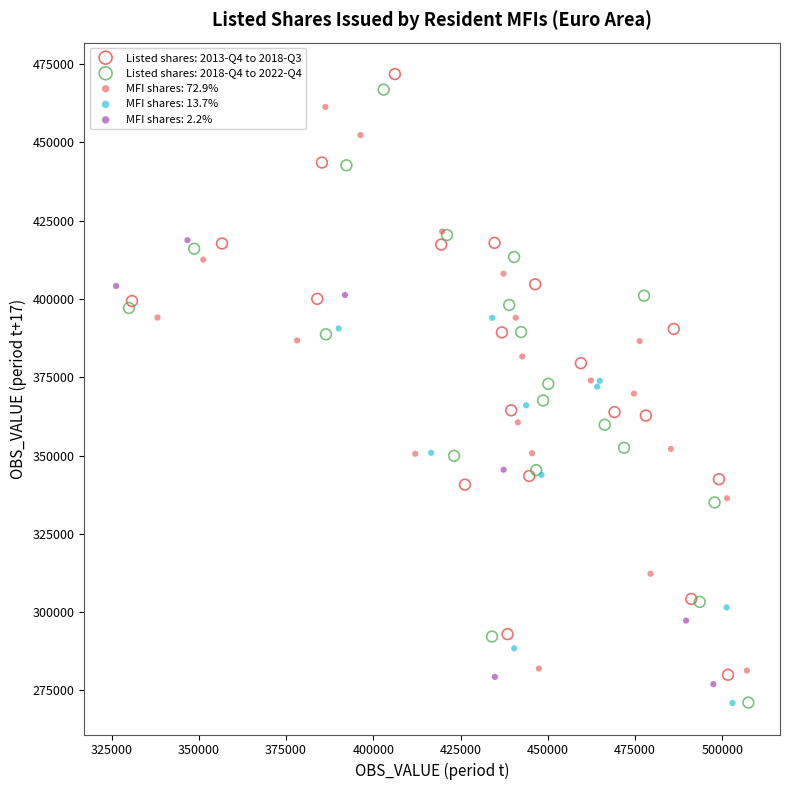

Which series has the widest spread of Y values?

Listed shares: 2018-Q4 to 2022-Q4